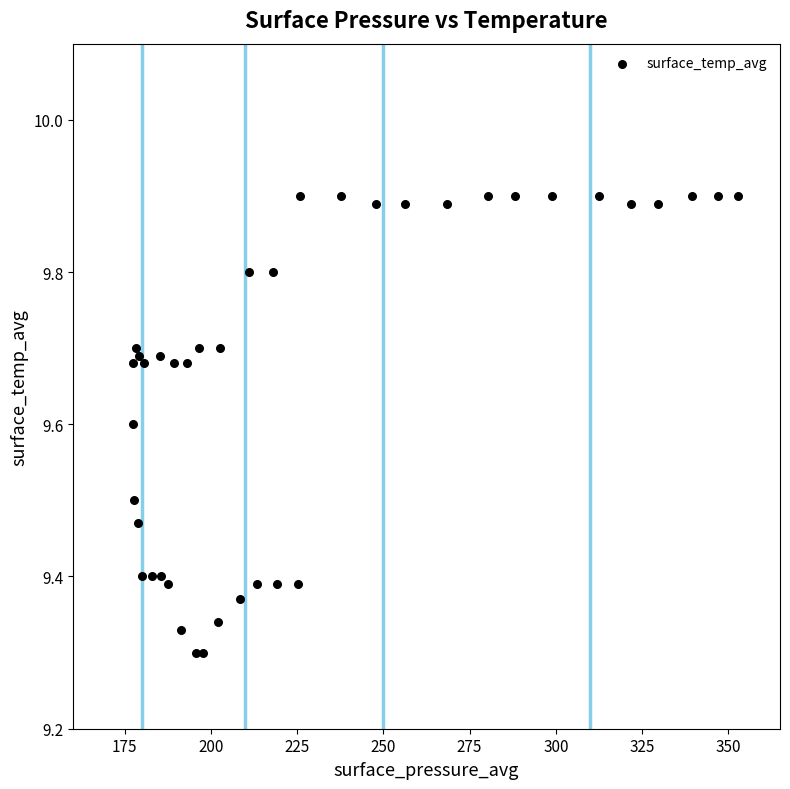

What is the range of X values (max minus min)?

175.3